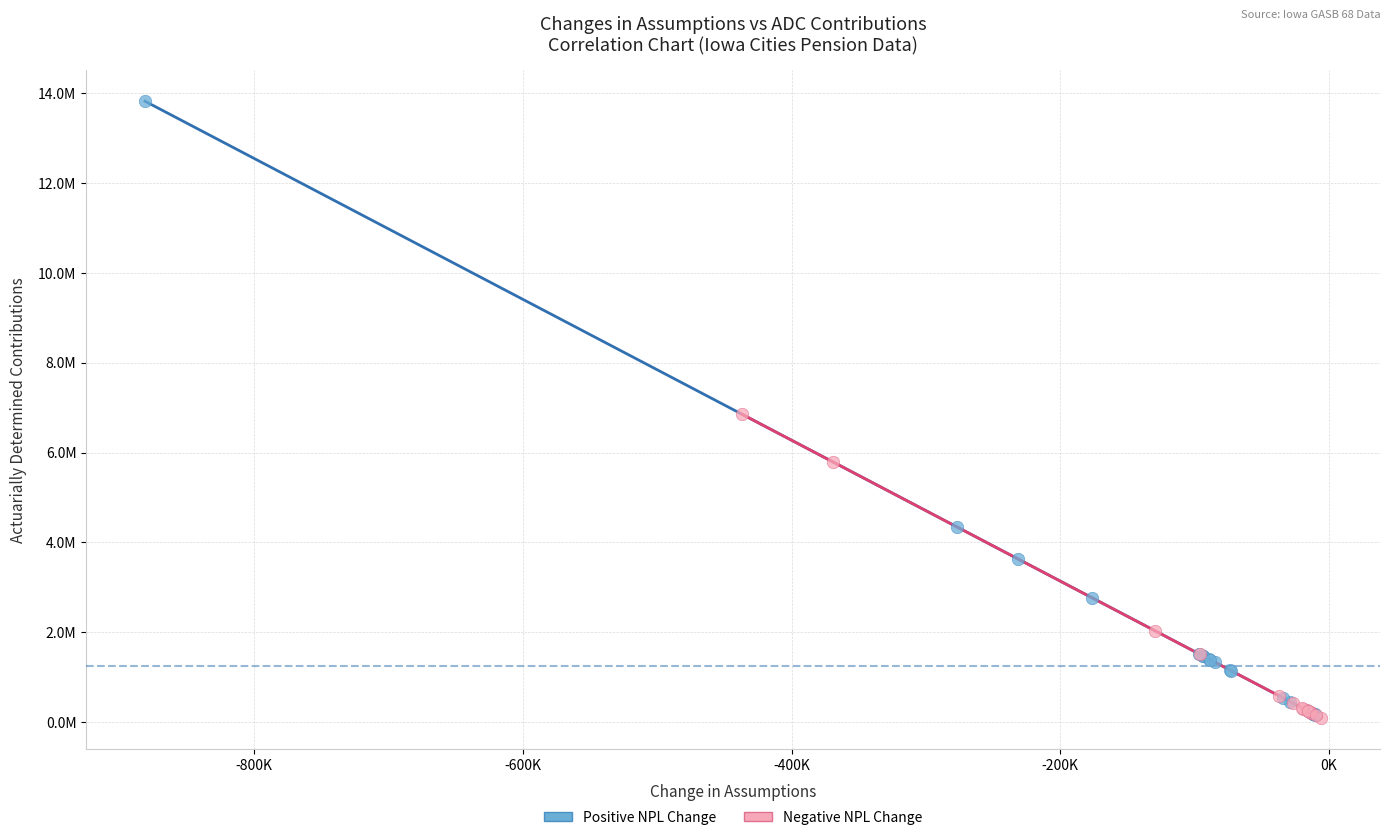

What are all the series names shown in the legend?

Positive NPL Change, Negative NPL Change